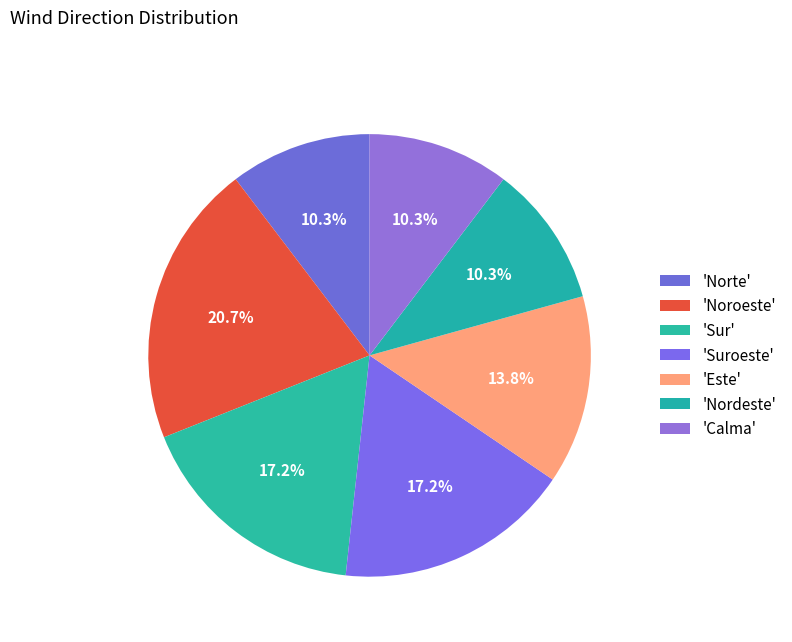

Count the number of slices in the pie.

7